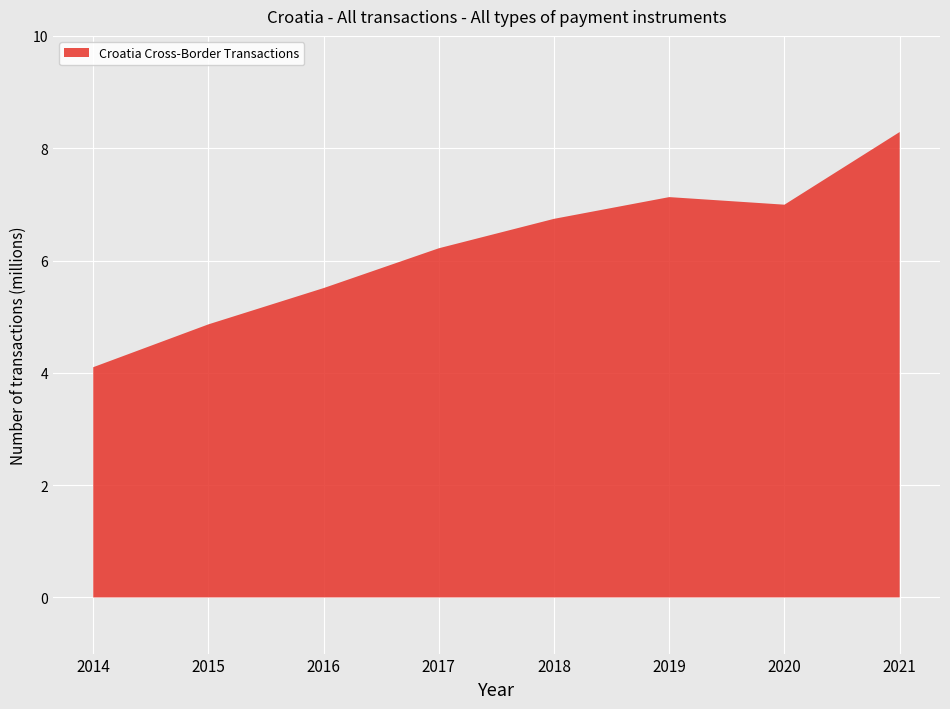

Reading left to right, transcribe all the data shown in this chart.

2014=4.1	2015=4.9	2016=5.5	2017=6.2	2018=6.7	2019=7.1	2020=7.0	2021=8.3